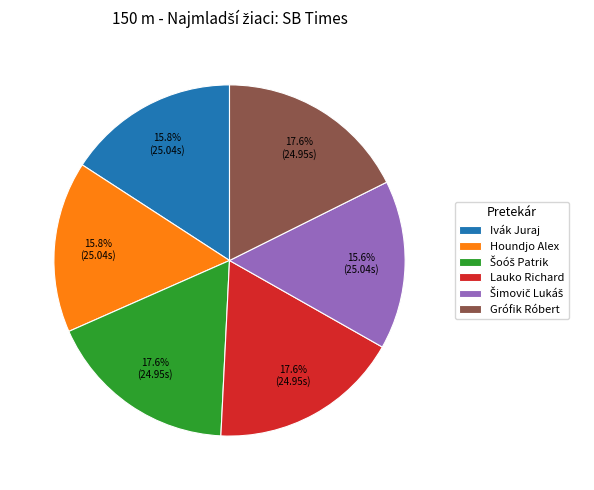

Is the sum of Lauko Richard and Houndjo Alex greater than half?

No